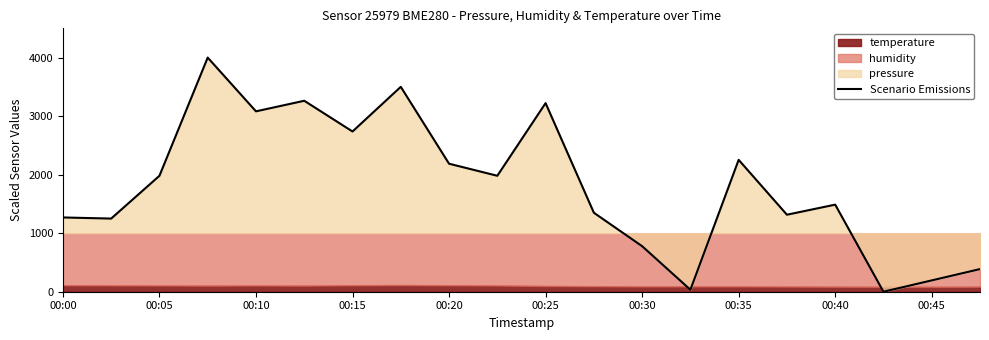

True or false: Scenario Emissions has a value of 2187.2 at 00:00.

False